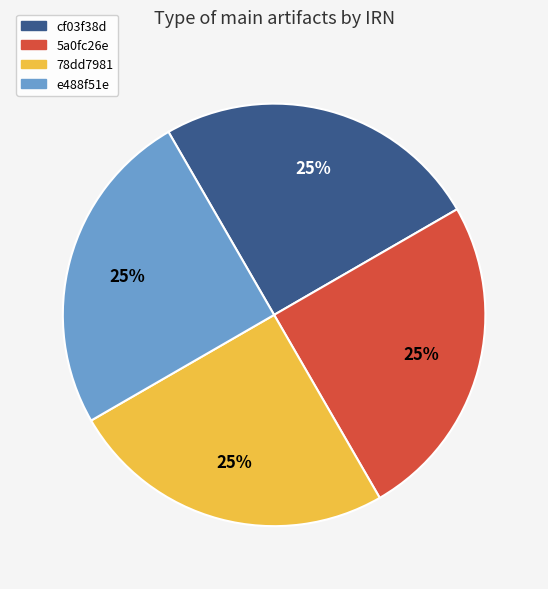

True or false: cf03f38d accounts for 25% of the total.

True